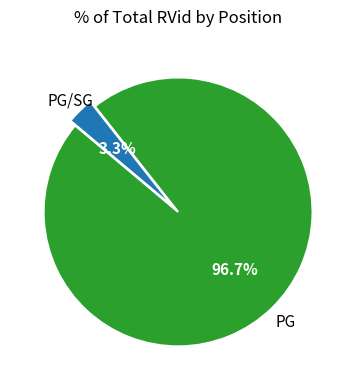

Does any single category account for the majority?

Yes